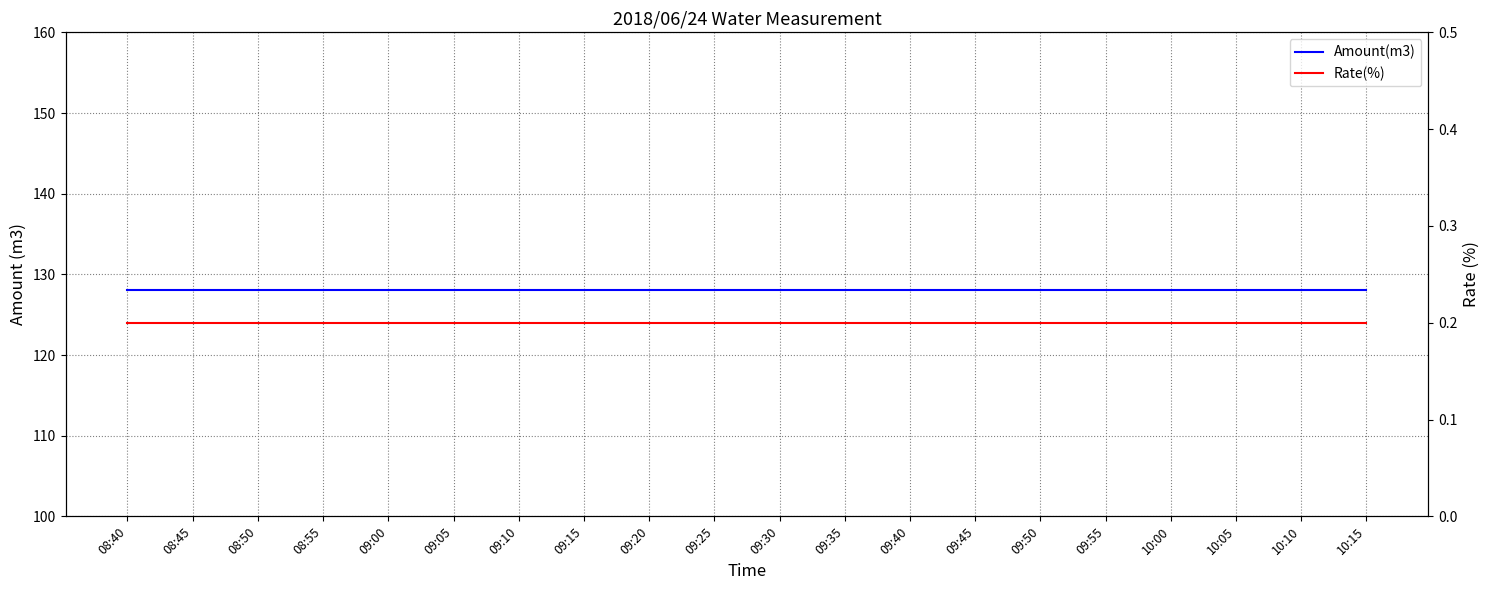

What is the approximate value of Rate(%) at 09:40?

0.2